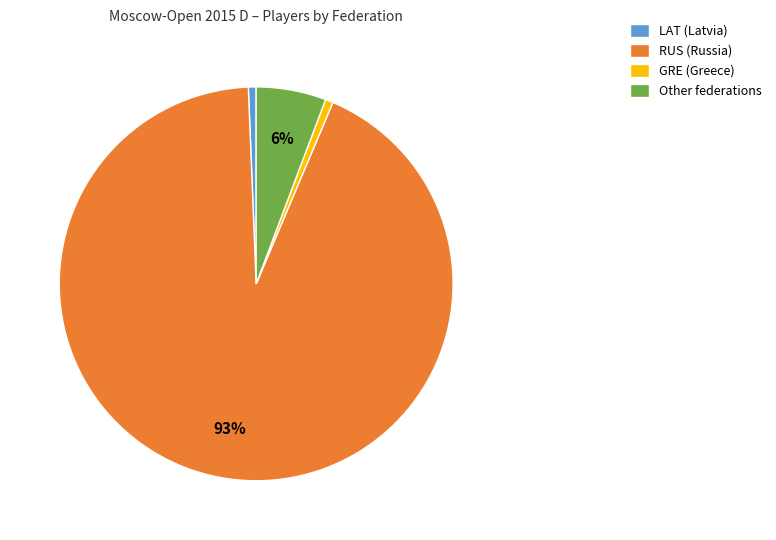

Is there any slice that represents more than half of the pie?

Yes